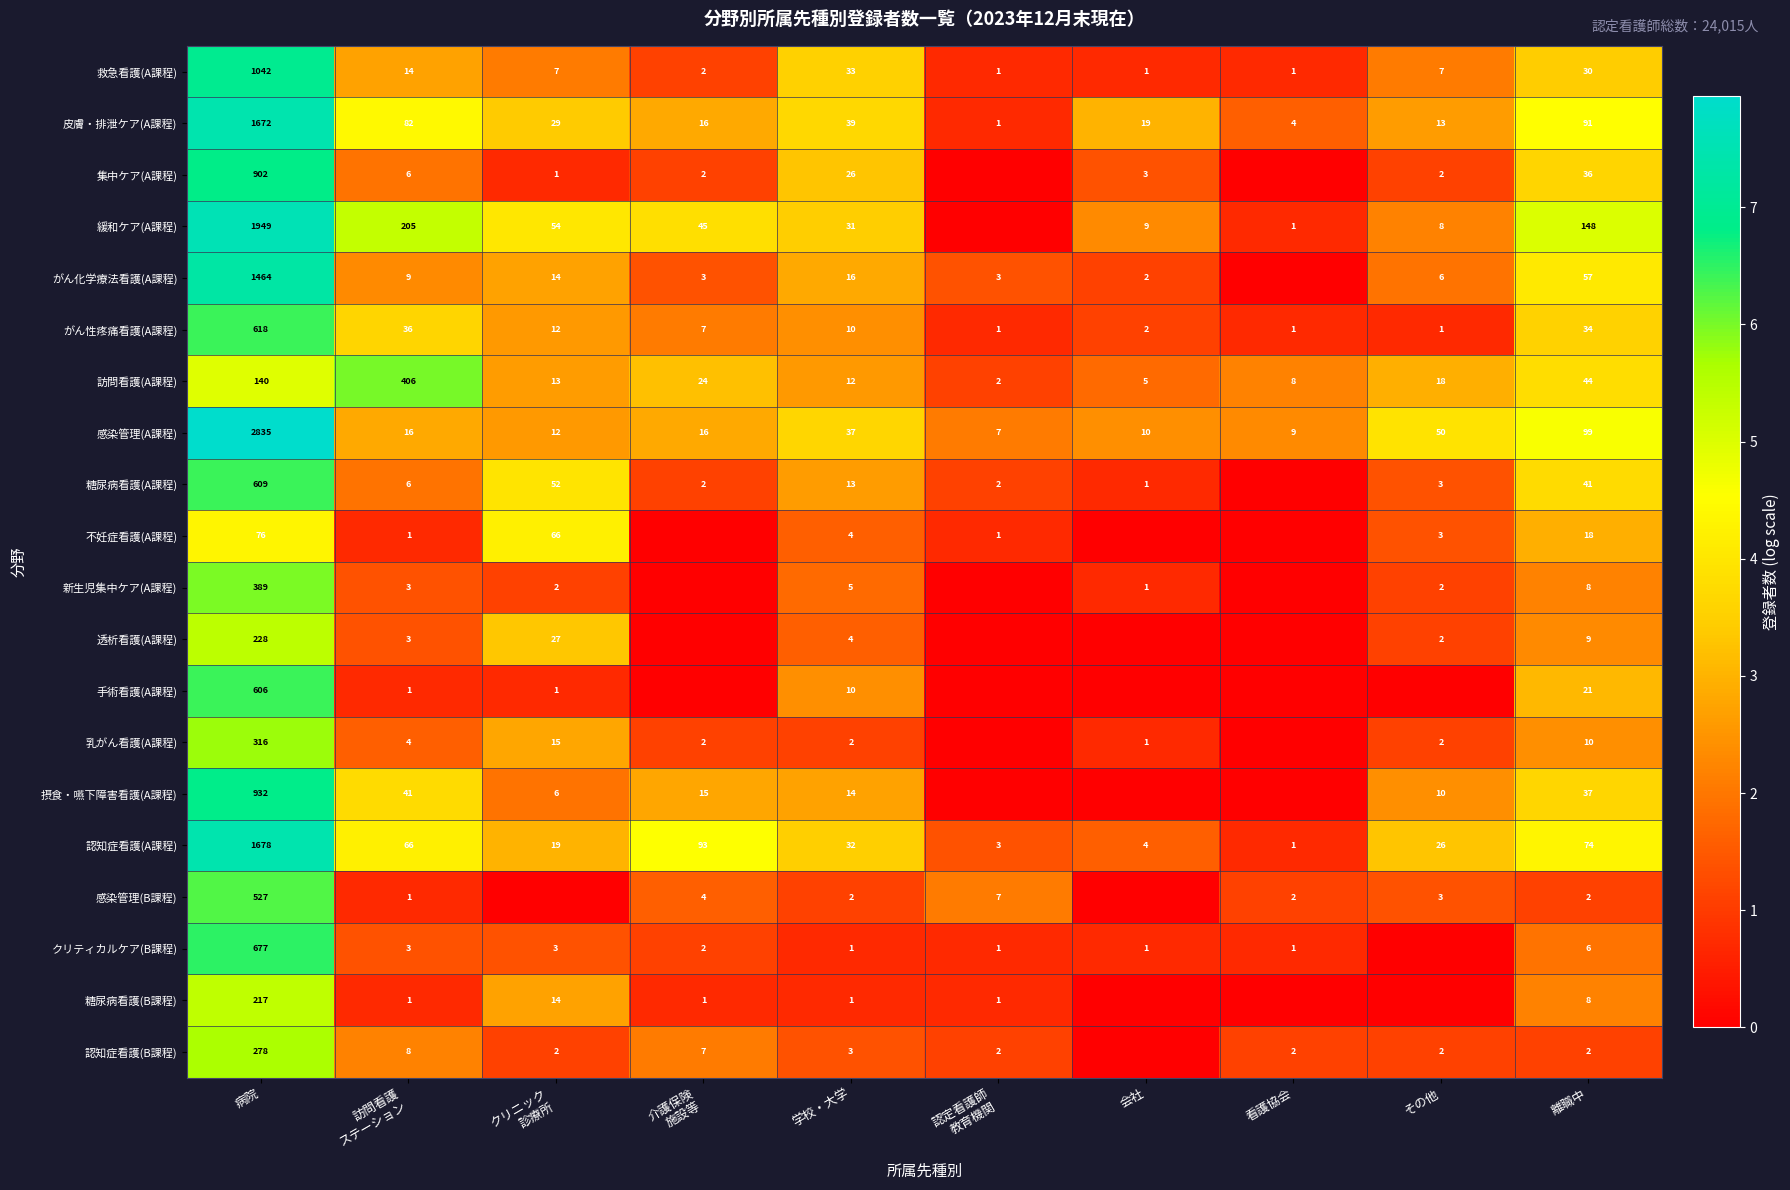

At how many categories does at least one series exceed 2?

10